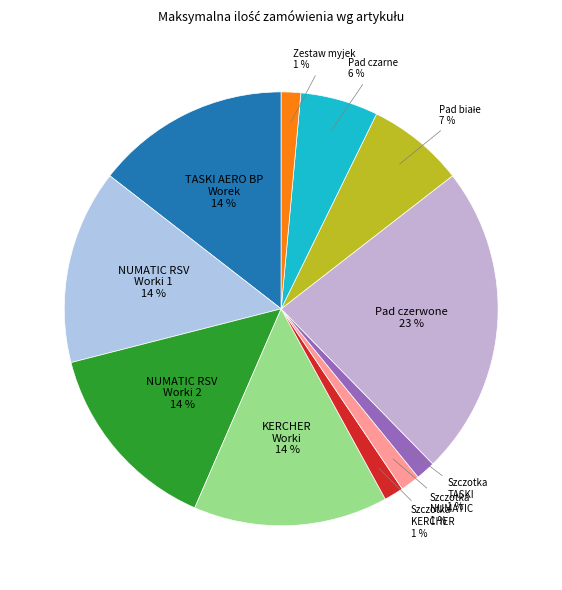

To the nearest percent, what portion does Szczotka NUMATIC represent?

1%